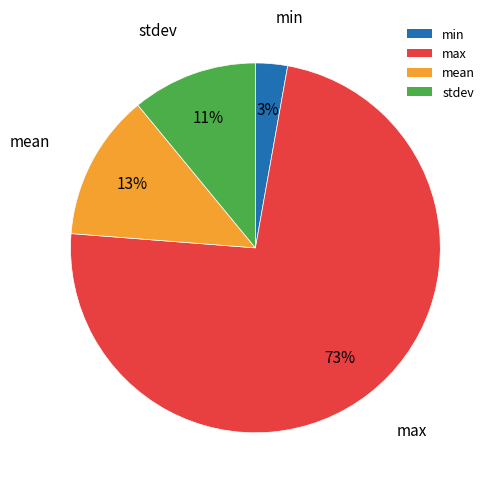

True or false: min accounts for 3% of the total.

True